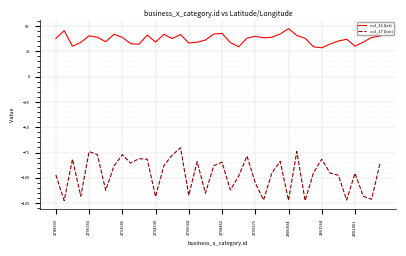

What is the difference between the maximum and minimum values in the col_17 (lon) series?

52.3